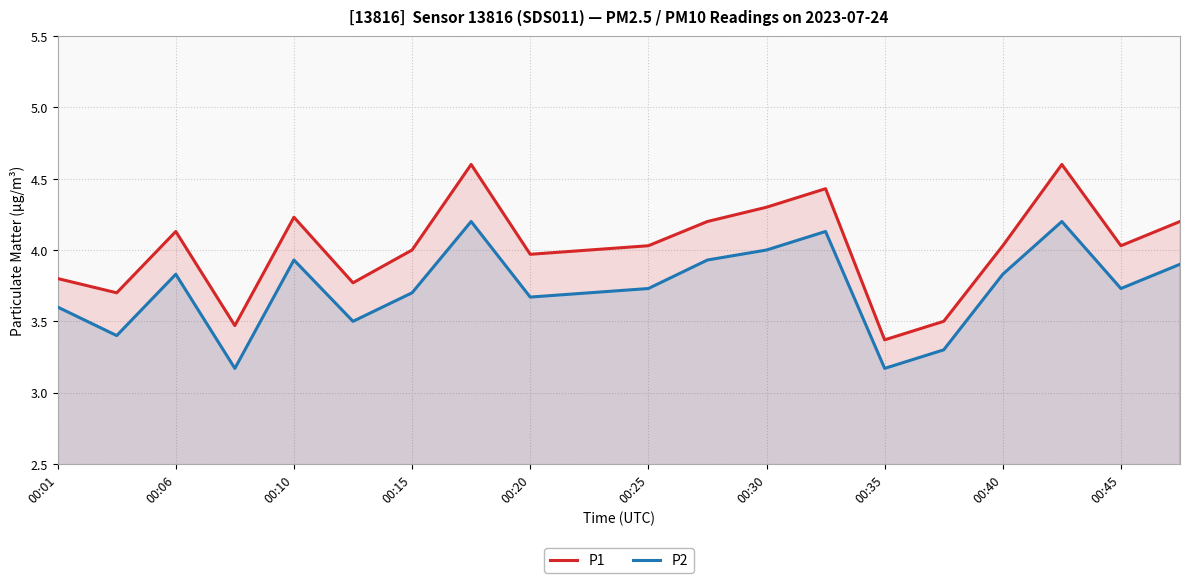

What is the sum of all P2 values?

74.6